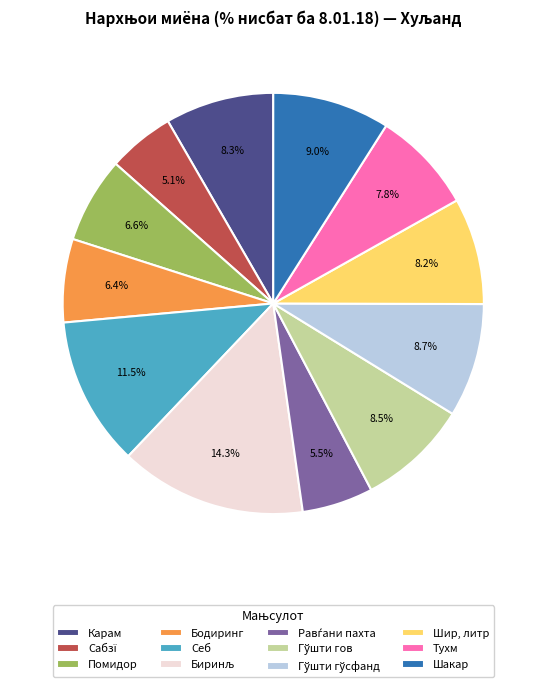

Does Бодиринг account for over 50% of the chart?

No